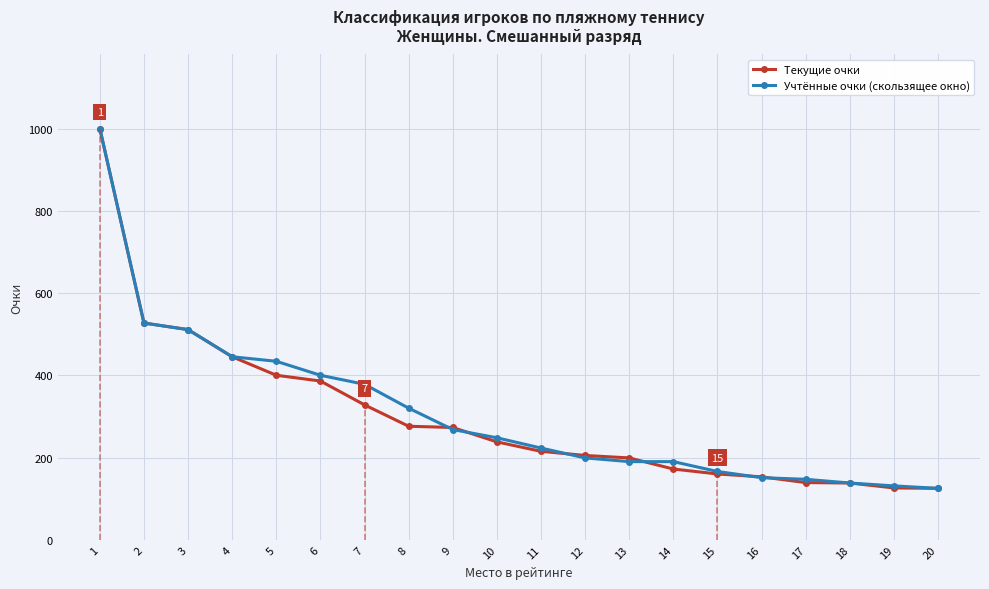

What is the value of the Учтённые очки (скользящее окно) point at the 10th from the left?

248